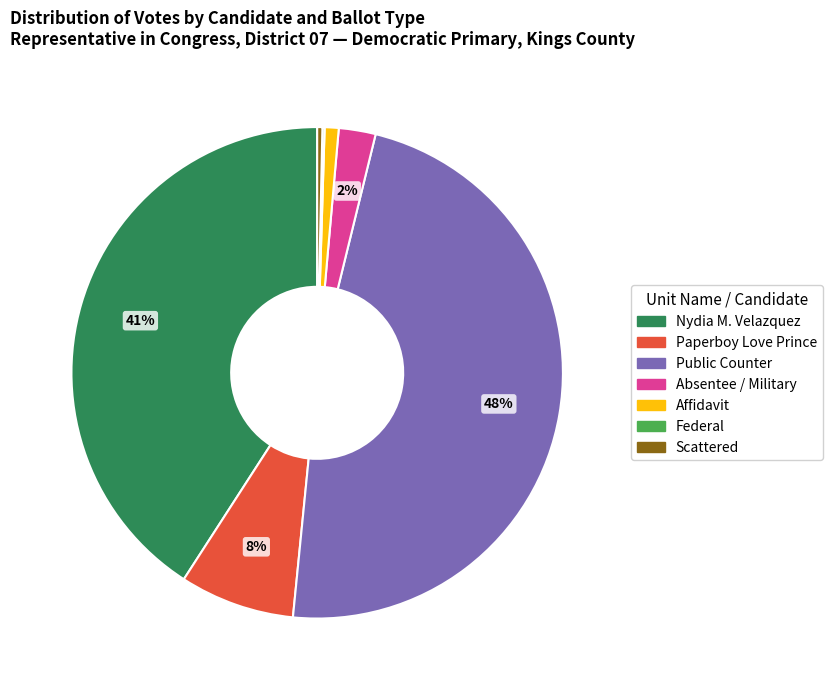

To the nearest percent, what percentage of the pie is Affidavit?

1%